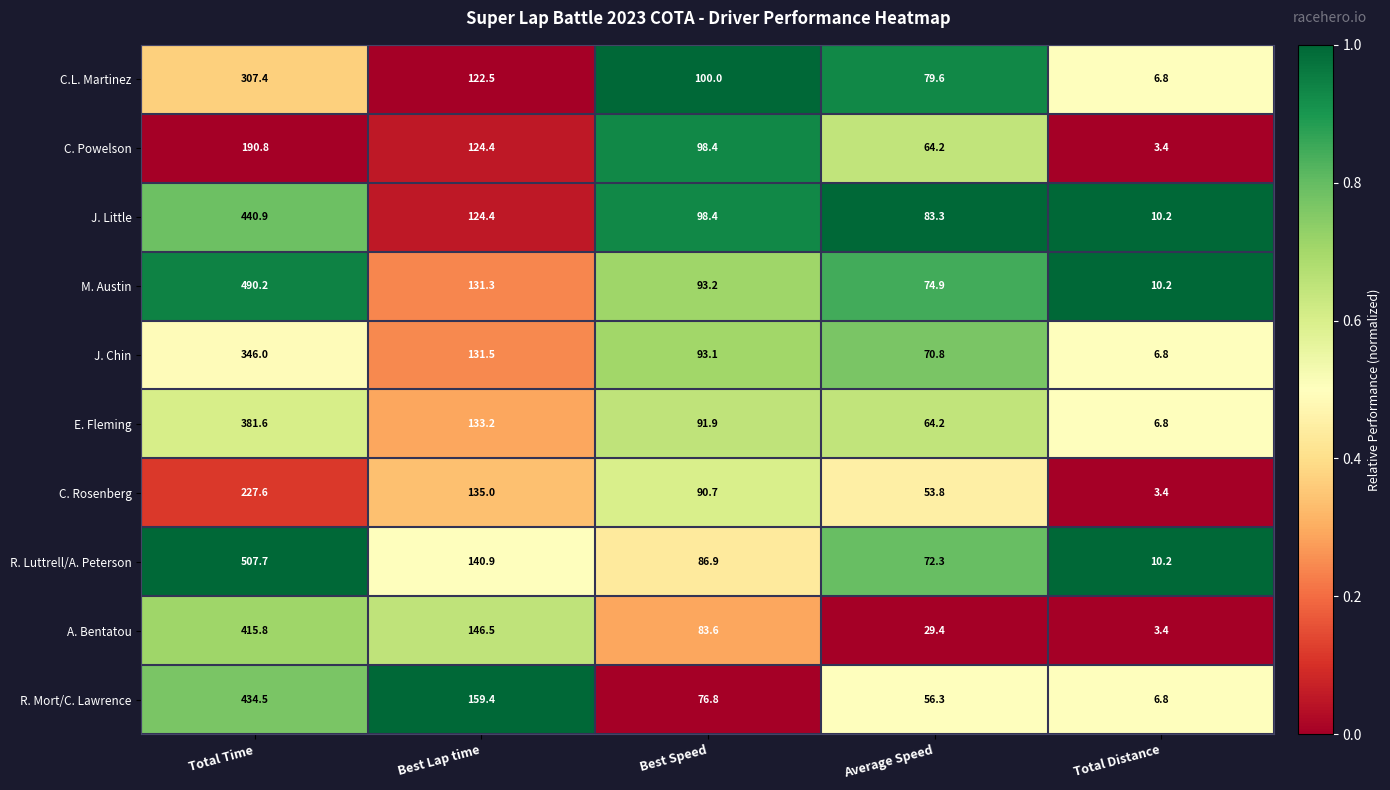

What is the difference between the highest and lowest values at Best Speed?

23.2